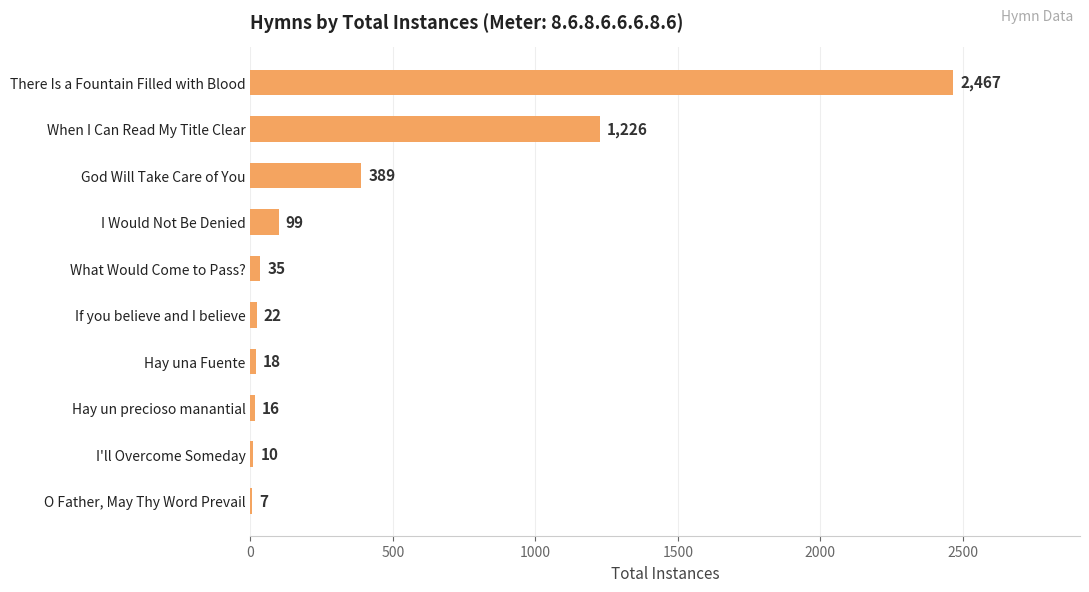

Reading top to bottom, what are all the values shown in this chart?

There Is a Fountain Filled with Blood=2467	When I Can Read My Title Clear=1226	God Will Take Care of You=389	I Would Not Be Denied=99	What Would Come to Pass?=35	If you believe and I believe=22	Hay una Fuente=18	Hay un precioso manantial=16	I'll Overcome Someday=10	O Father, May Thy Word Prevail=7